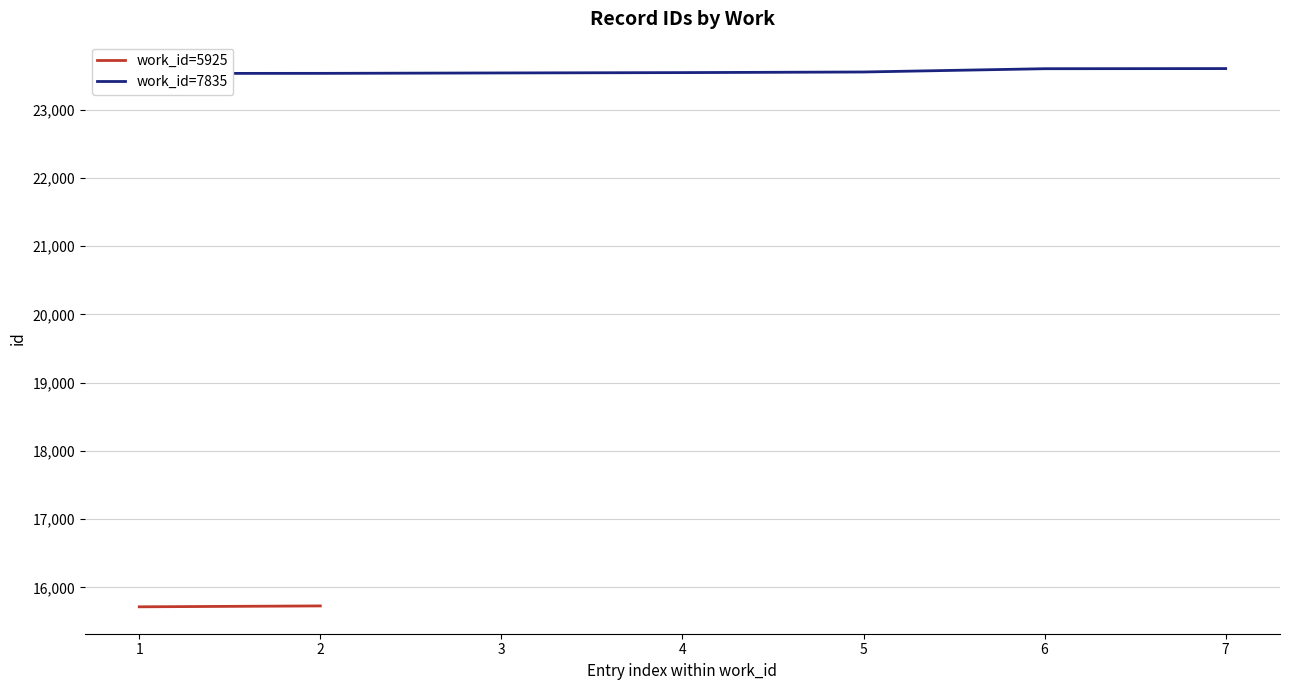

Where does the data first go above 23542?

5